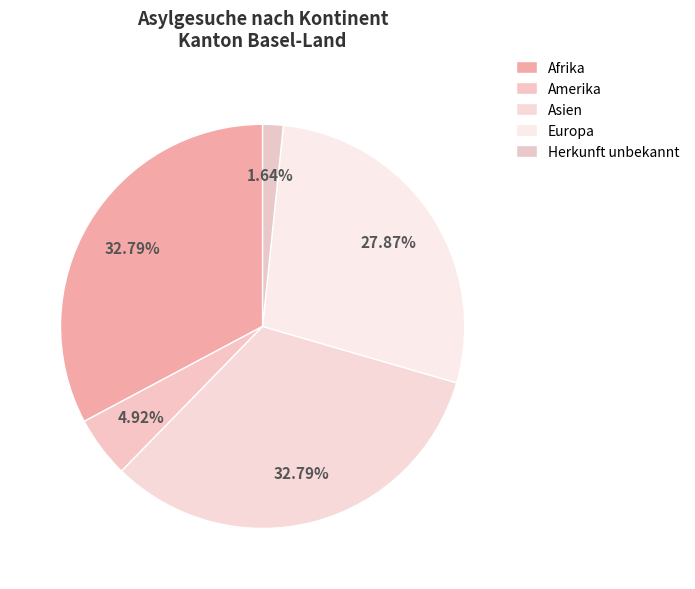

Does Herkunft unbekannt account for over 50% of the chart?

No